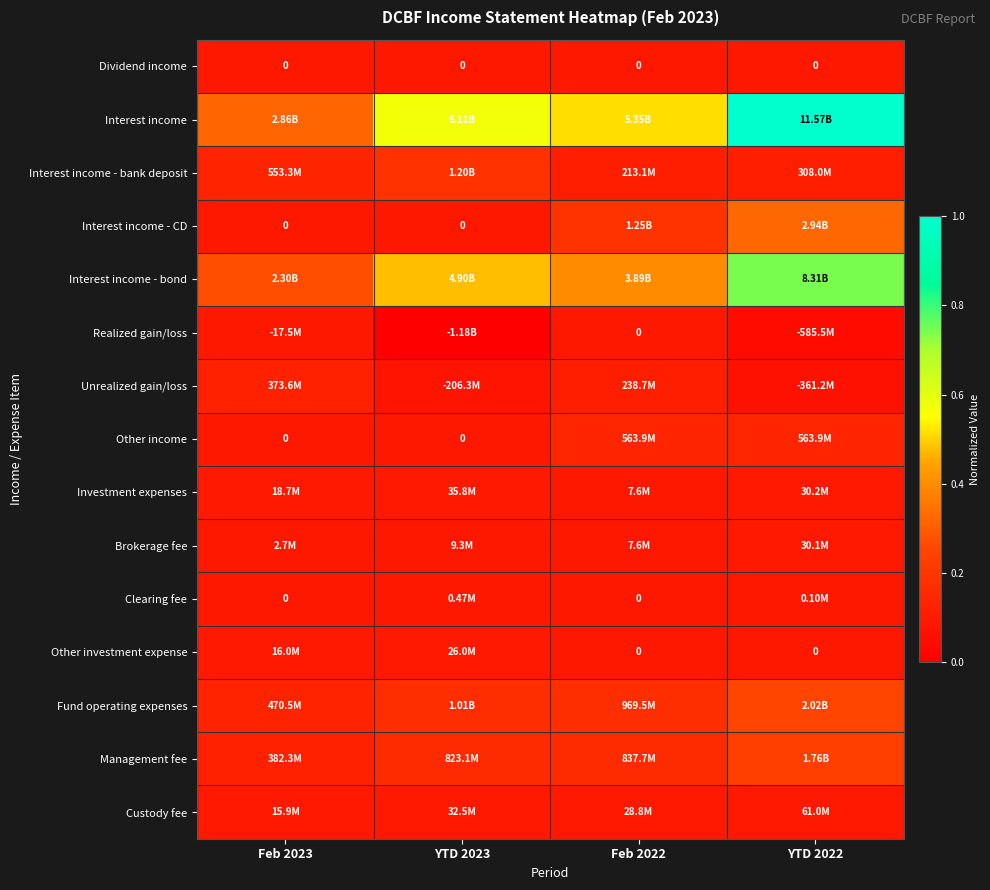

How many distinct data groups are displayed?

15